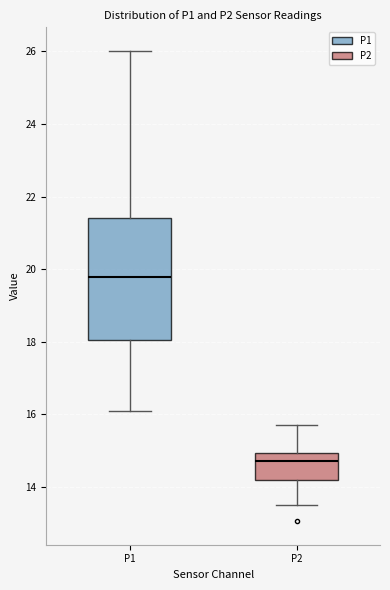

Comparing the boxes themselves (not the whiskers), which one is the tallest?

P1